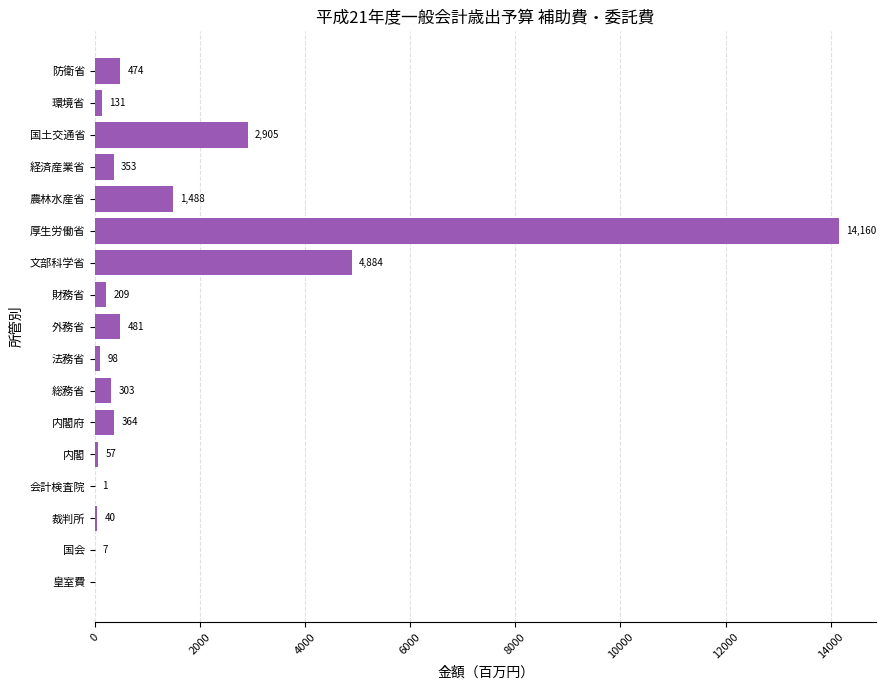

What is the approximate value at 内閣府?

364.2